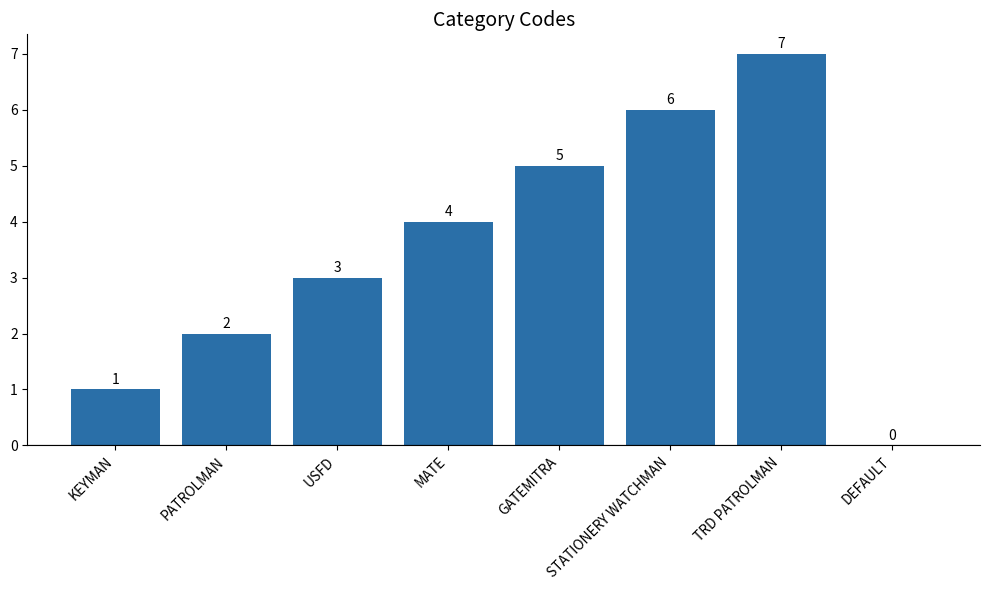

What is the change in value from KEYMAN to PATROLMAN?

+1